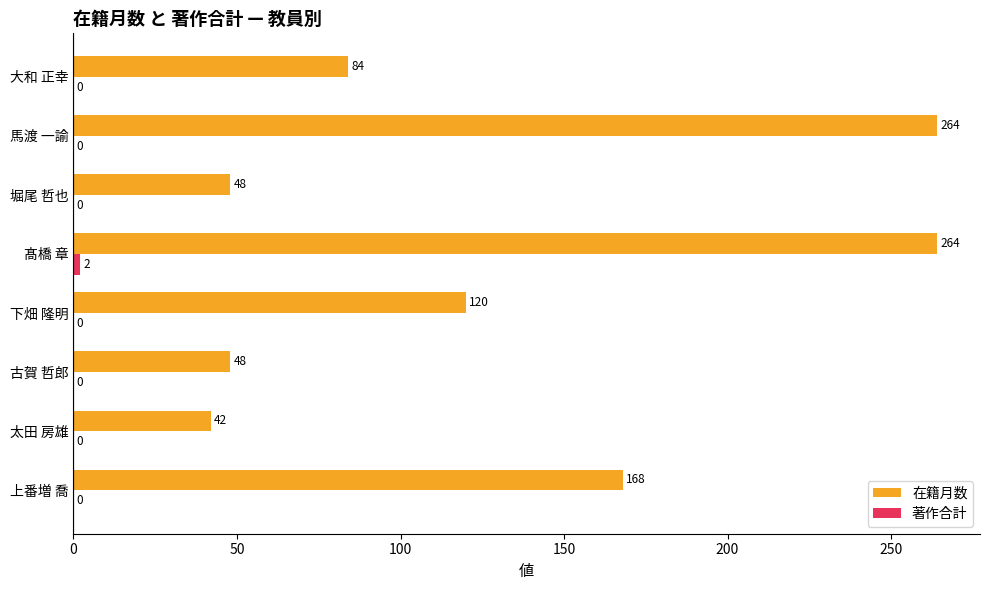

What is the sum of all 在籍月数 values?

1038